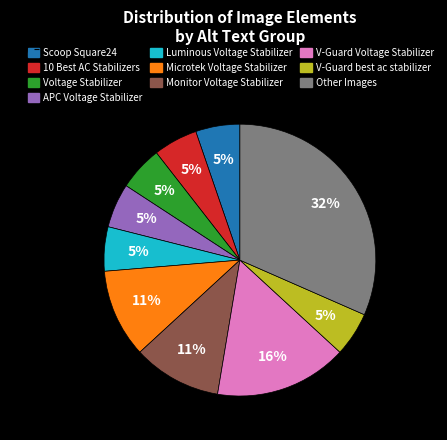

To the nearest percent, what is the average slice percentage?

10%